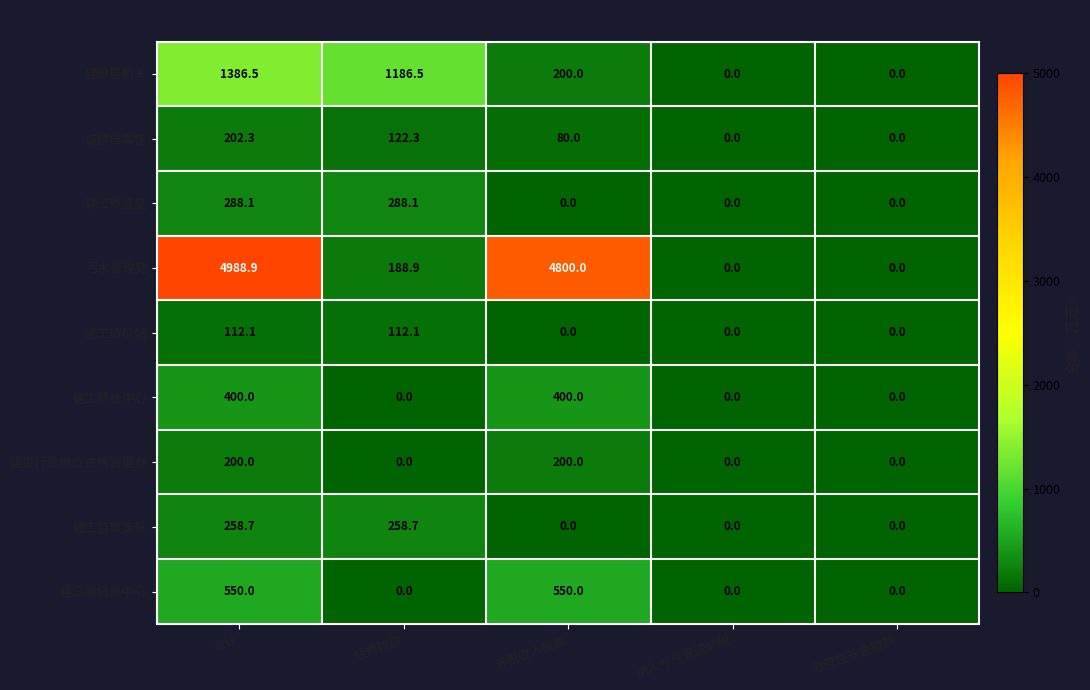

How many 建工质检中心 values are between 0 and 400?

5